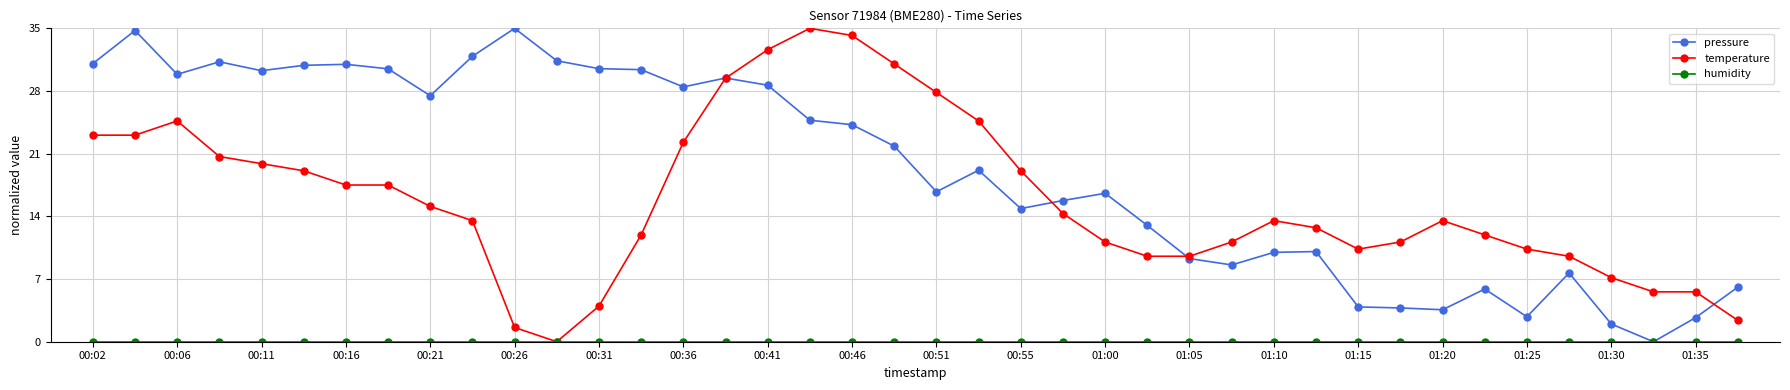

What is the greatest value displayed?

35.0